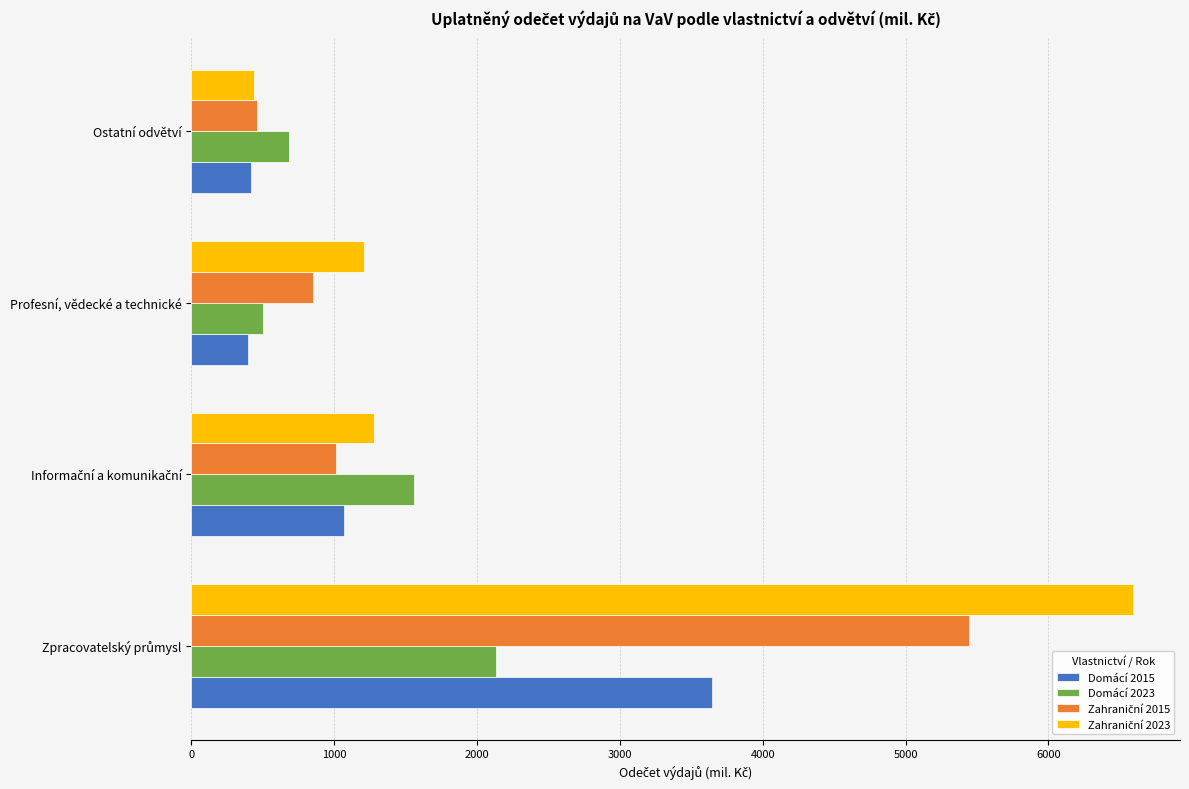

What is the sum of the Domácí 2023 values at Ostatní odvětví and Profesní, vědecké a technické?

1182.5